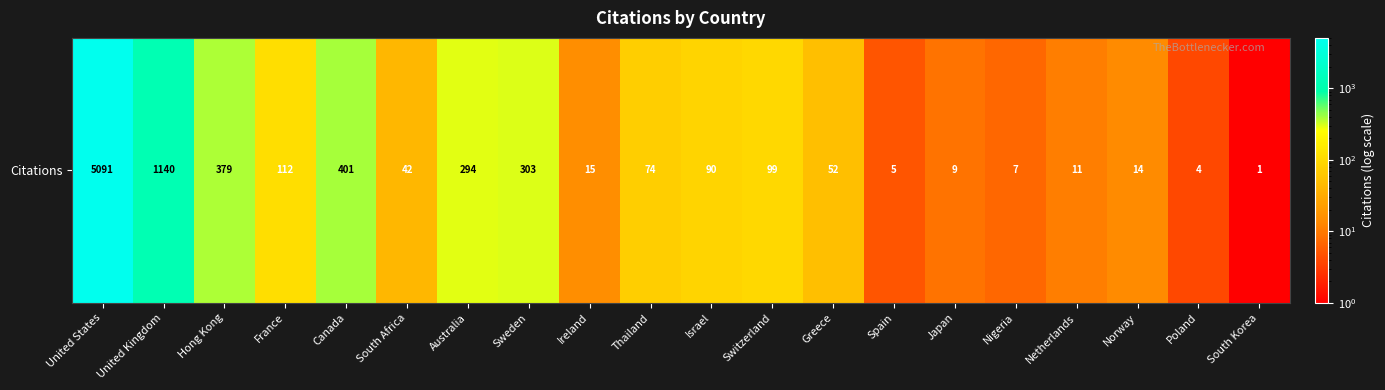

List the labels in order of value, smallest first.

South Korea, Poland, Spain, Nigeria, Japan, Netherlands, Norway, Ireland, South Africa, Greece, Thailand, Israel, Switzerland, France, Australia, Sweden, Hong Kong, Canada, United Kingdom, United States